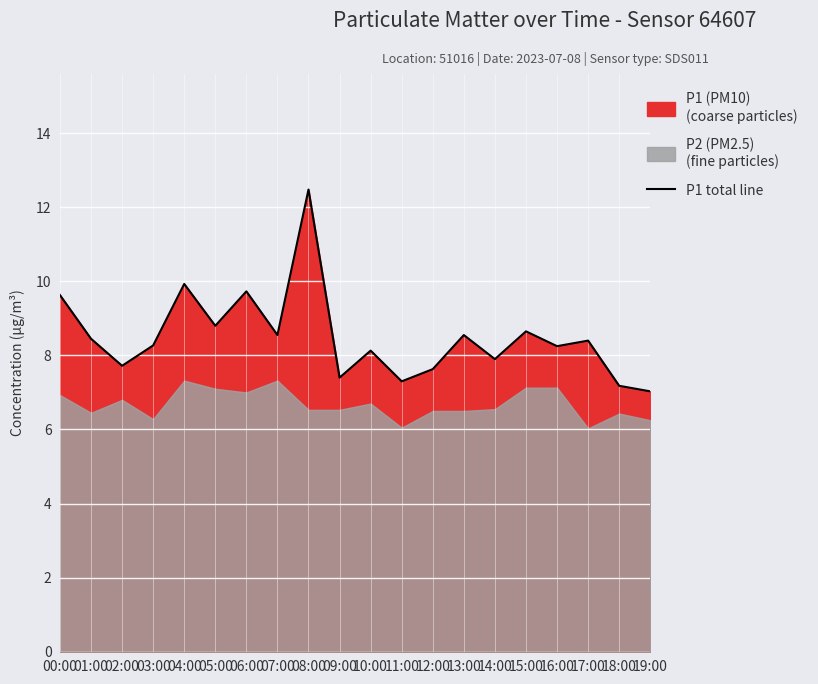

How many points are lower than both their immediate neighbors (excluding endpoints)?

7